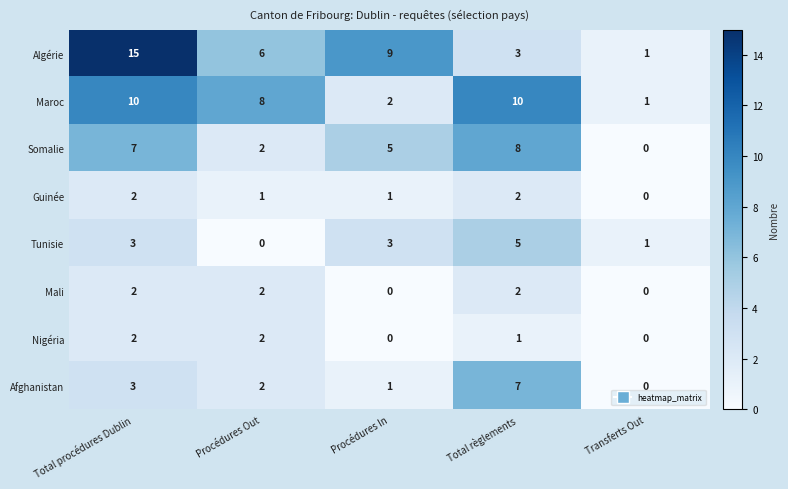

At which label is Somalie closest to 4?

Procédures In